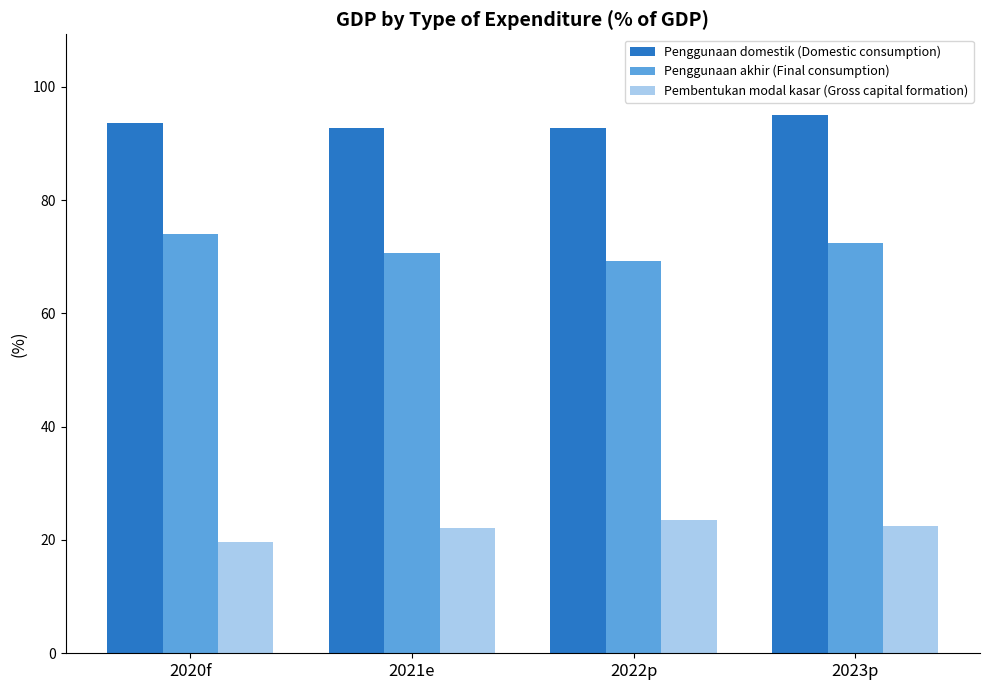

List the series in order of their overall mean, highest first.

Penggunaan domestik (Domestic consumption), Penggunaan akhir (Final consumption), Pembentukan modal kasar (Gross capital formation)